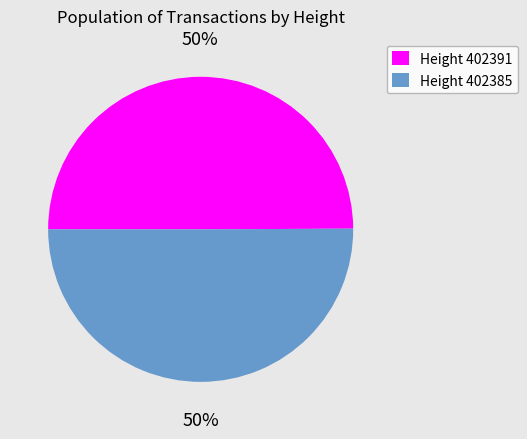

True or false: Height 402385 accounts for 55% of the total.

False